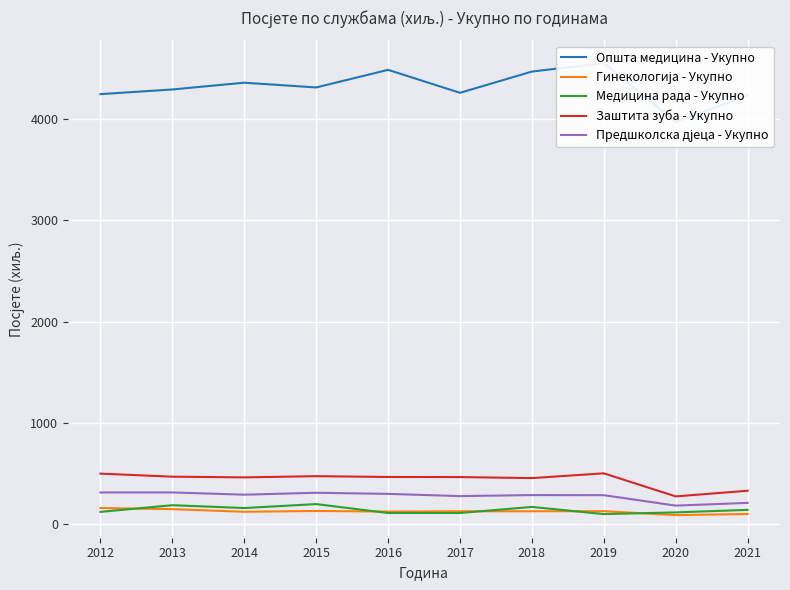

What is the approximate value of Општа медицина - Укупно at 2018, to the nearest 100?

4500